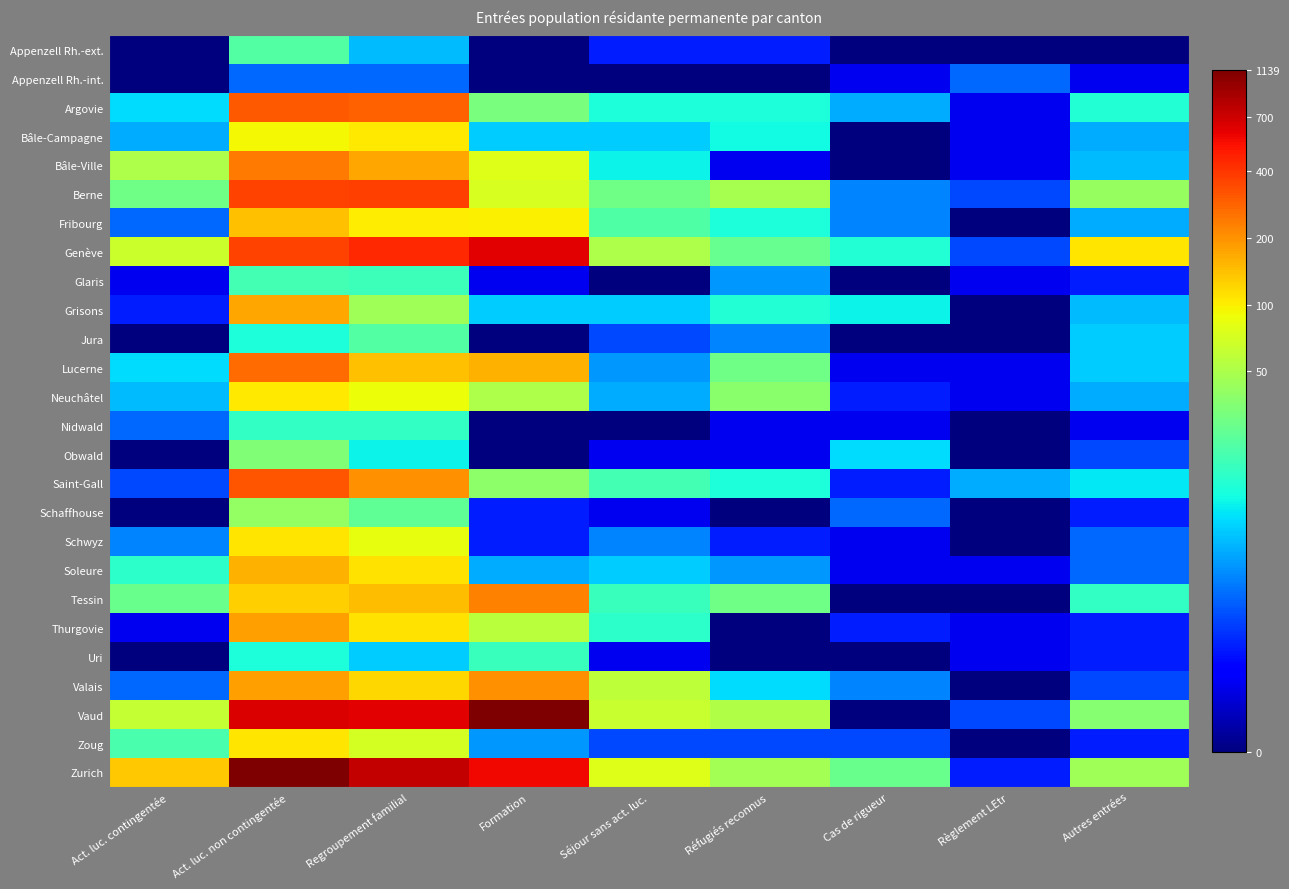

List the series in order of their peak value, lowest first.

Appenzell Rh.-int., Nidwald, Uri, Glaris, Appenzell Rh.-ext., Jura, Obwald, Schaffhouse, Bâle-Campagne, Neuchâtel, Zoug, Schwyz, Fribourg, Soleure, Grisons, Thurgovie, Valais, Tessin, Bâle-Ville, Lucerne, Argovie, Saint-Gall, Berne, Genève, Vaud, Zurich